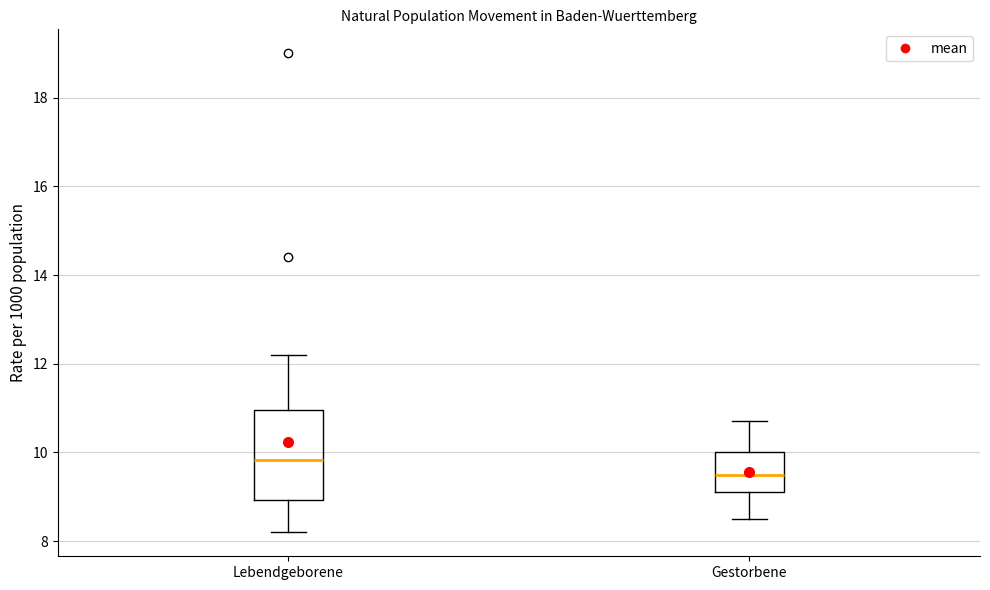

Which box has the highest median line?

Lebendgeborene